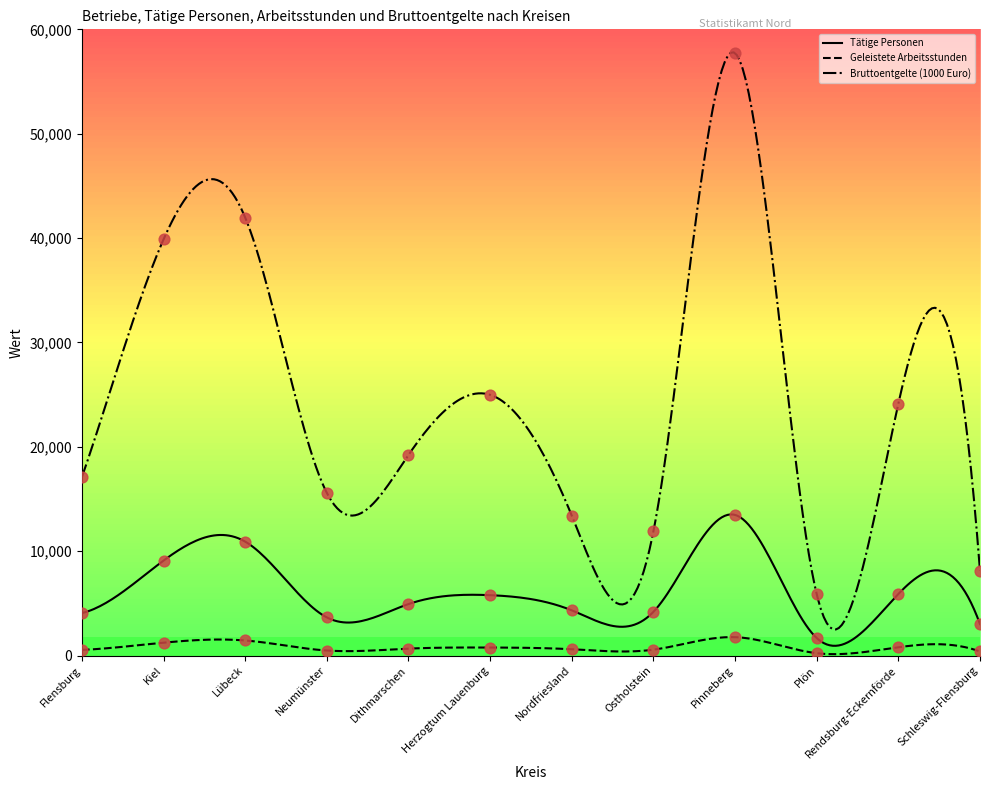

What are all the series names shown in the legend?

Tätige Personen, Geleistete Arbeitsstunden, Bruttoentgelte (1000 Euro)